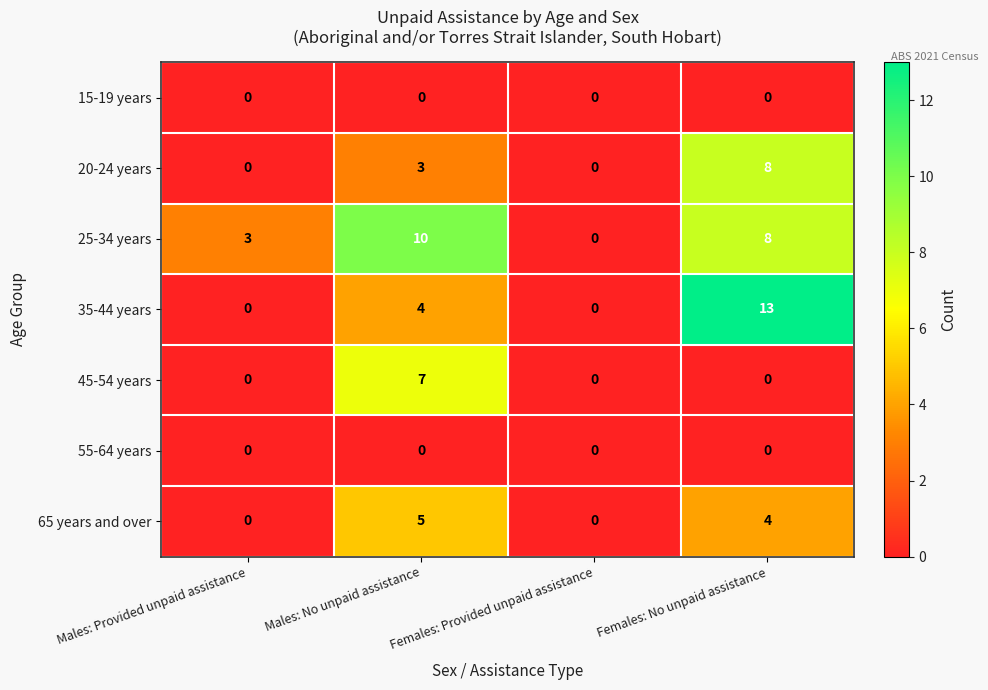

Which category has the lowest value in the 25-34 years series?

Females: Provided unpaid assistance